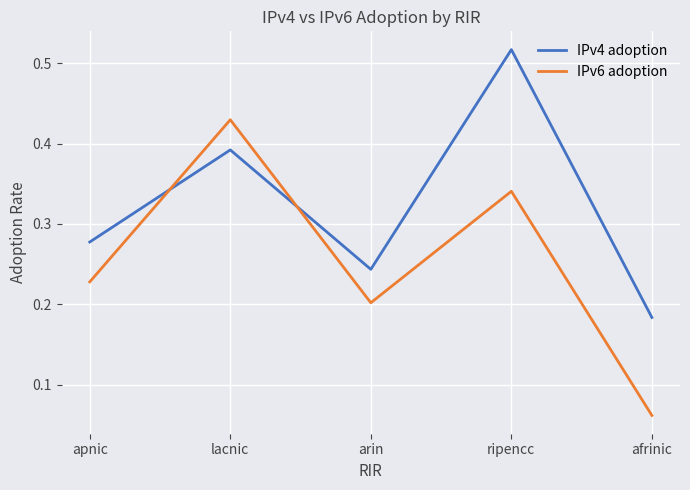

Where do IPv4 adoption and IPv6 adoption first cross each other?

apnic and lacnic